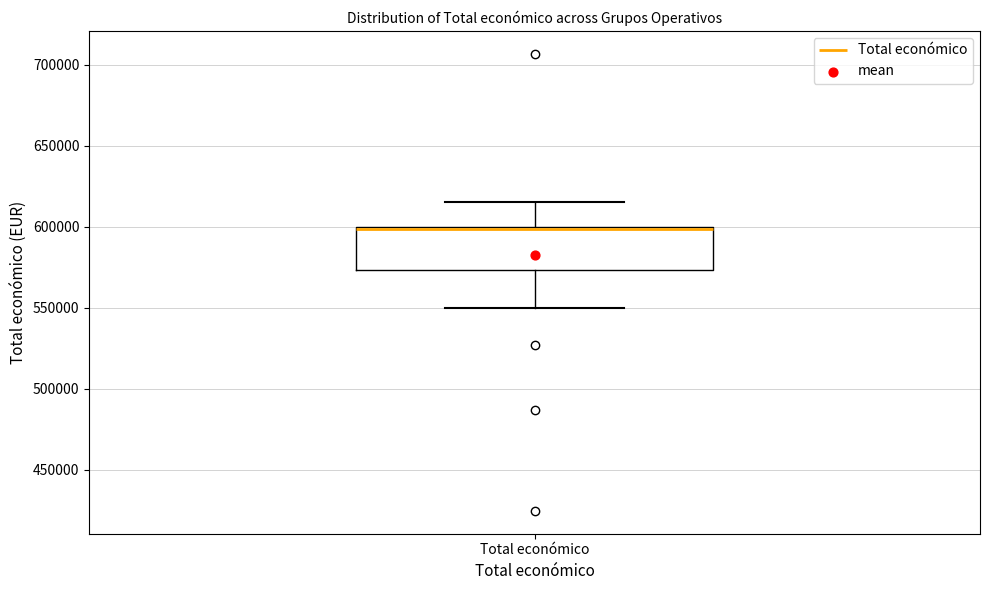

Transcribe this box plot: give where the median line is, the range the box spans, and where the two whiskers end, as read against the y-axis. The values are not printed on the chart, so give them approximately, as read against the axis.

median 600000 (just below the box's upper edge), box 575000 to 600000, whiskers 550000 to 615000